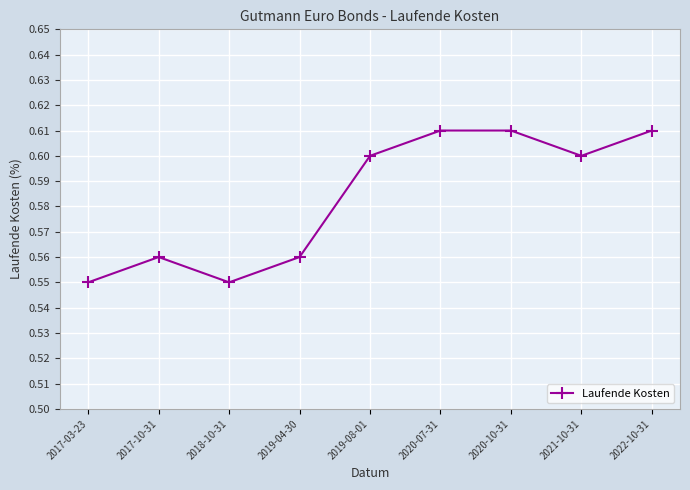

How many interior local valleys (lower than both neighbors) does the data have?

2